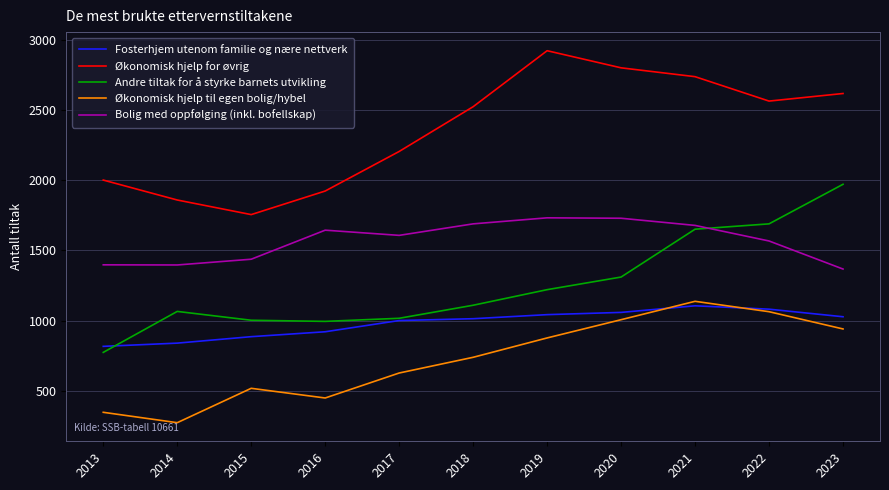

Rank the series by their average value, from lowest to highest.

Økonomisk hjelp til egen bolig/hybel, Fosterhjem utenom familie og nære nettverk, Andre tiltak for å styrke barnets utvikling, Bolig med oppfølging (inkl. bofellskap), Økonomisk hjelp for øvrig